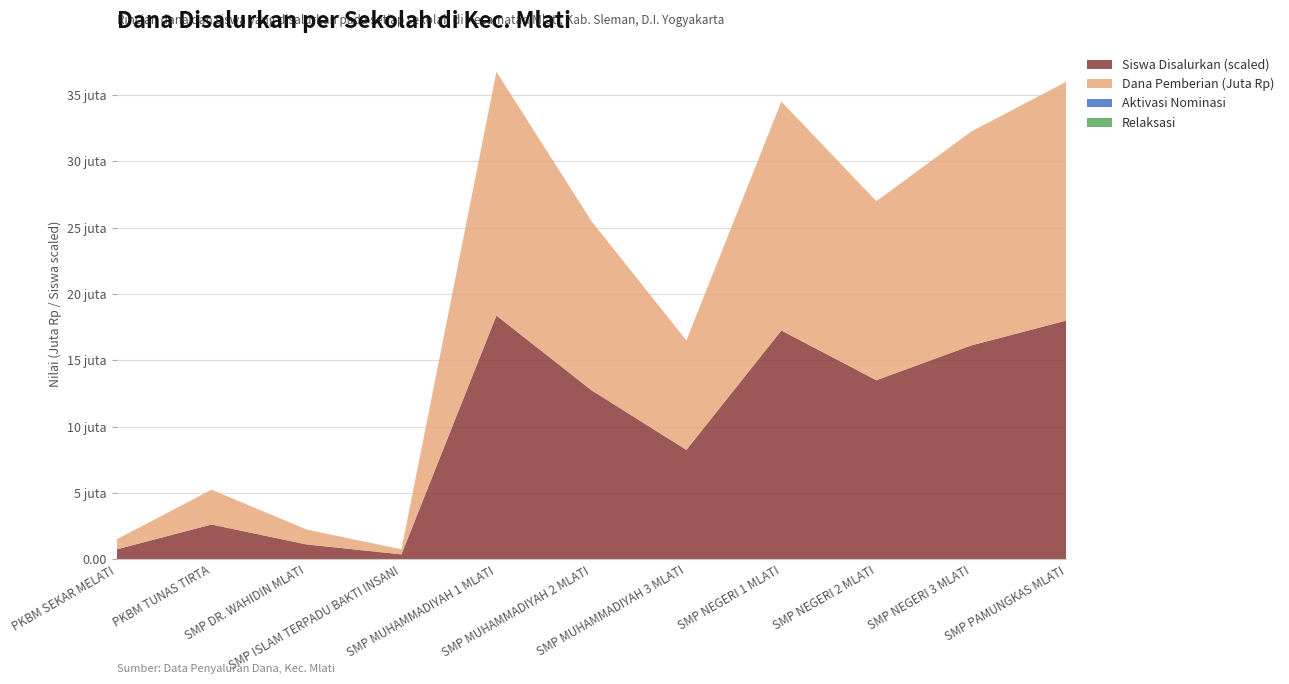

Reading right to left, what are all the values shown in this chart?

Pemberian: SMP PAMUNGKAS MLATI=18000000	SMP NEGERI 3 MLATI=16125000	SMP NEGERI 2 MLATI=13500000	SMP NEGERI 1 MLATI=17250000	SMP MUHAMMADIYAH 3 MLATI=8250000	SMP MUHAMMADIYAH 2 MLATI=12750000	SMP MUHAMMADIYAH 1 MLATI=18375000	SMP ISLAM TERPADU BAKTI INSANI=375000	SMP DR. WAHIDIN MLATI=1125000	PKBM TUNAS TIRTA=2625000	PKBM SEKAR MELATI=750000
Disalurkan (Siswa): SMP PAMUNGKAS MLATI=48	SMP NEGERI 3 MLATI=43	SMP NEGERI 2 MLATI=36	SMP NEGERI 1 MLATI=46	SMP MUHAMMADIYAH 3 MLATI=22	SMP MUHAMMADIYAH 2 MLATI=34	SMP MUHAMMADIYAH 1 MLATI=49	SMP ISLAM TERPADU BAKTI INSANI=1	SMP DR. WAHIDIN MLATI=3	PKBM TUNAS TIRTA=7	PKBM SEKAR MELATI=2
Pemberian Dari Aktivasi Nominasi: SMP PAMUNGKAS MLATI=0	SMP NEGERI 3 MLATI=0	SMP NEGERI 2 MLATI=0	SMP NEGERI 1 MLATI=0	SMP MUHAMMADIYAH 3 MLATI=0	SMP MUHAMMADIYAH 2 MLATI=0	SMP MUHAMMADIYAH 1 MLATI=0	SMP ISLAM TERPADU BAKTI INSANI=0	SMP DR. WAHIDIN MLATI=0	PKBM TUNAS TIRTA=0	PKBM SEKAR MELATI=0
Pemberian Relaksasi (Dana): SMP PAMUNGKAS MLATI=0	SMP NEGERI 3 MLATI=0	SMP NEGERI 2 MLATI=0	SMP NEGERI 1 MLATI=0	SMP MUHAMMADIYAH 3 MLATI=0	SMP MUHAMMADIYAH 2 MLATI=0	SMP MUHAMMADIYAH 1 MLATI=0	SMP ISLAM TERPADU BAKTI INSANI=0	SMP DR. WAHIDIN MLATI=0	PKBM TUNAS TIRTA=0	PKBM SEKAR MELATI=0
Disalurkan (Dana): SMP PAMUNGKAS MLATI=18000000	SMP NEGERI 3 MLATI=16125000	SMP NEGERI 2 MLATI=13500000	SMP NEGERI 1 MLATI=17250000	SMP MUHAMMADIYAH 3 MLATI=8250000	SMP MUHAMMADIYAH 2 MLATI=12750000	SMP MUHAMMADIYAH 1 MLATI=18375000	SMP ISLAM TERPADU BAKTI INSANI=375000	SMP DR. WAHIDIN MLATI=1125000	PKBM TUNAS TIRTA=2625000	PKBM SEKAR MELATI=750000